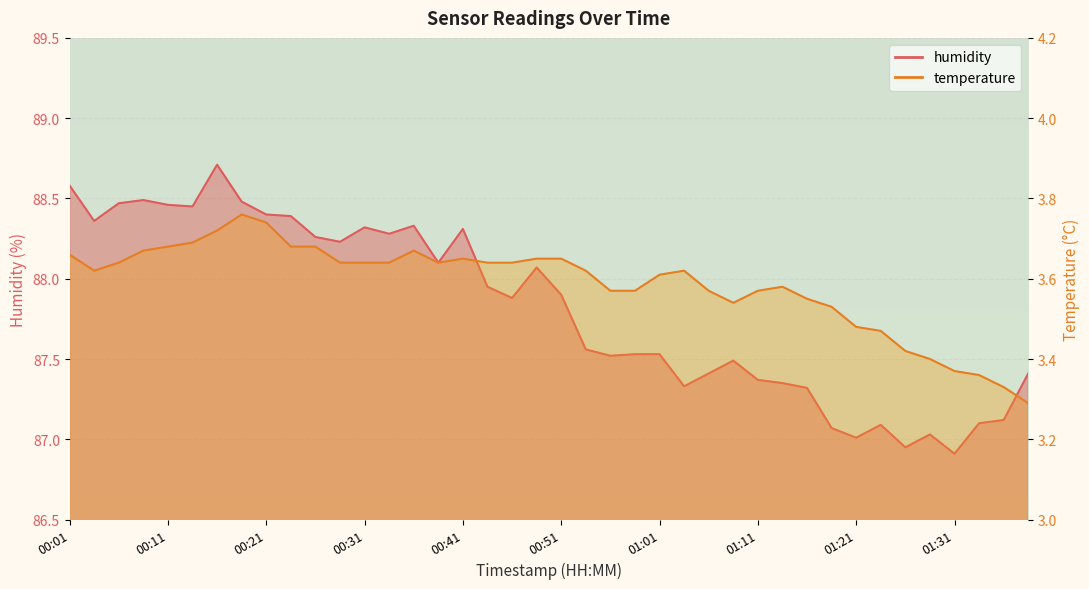

How many values in the humidity series are below 87?

2